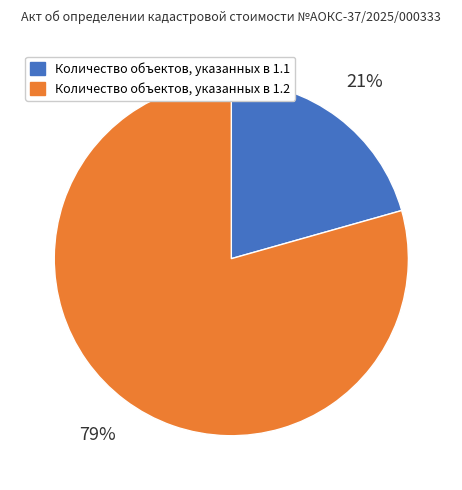

Is it true that Количество объектов, указанных в 1.1 is 21% of the pie?

True